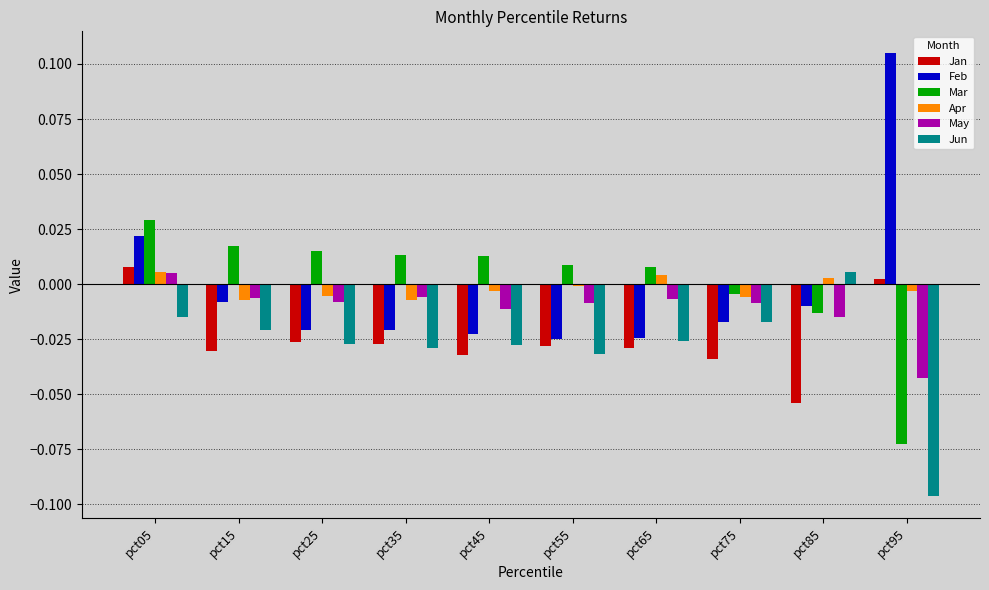

What are all the series names shown in the legend?

Jan, Feb, Mar, Apr, May, Jun